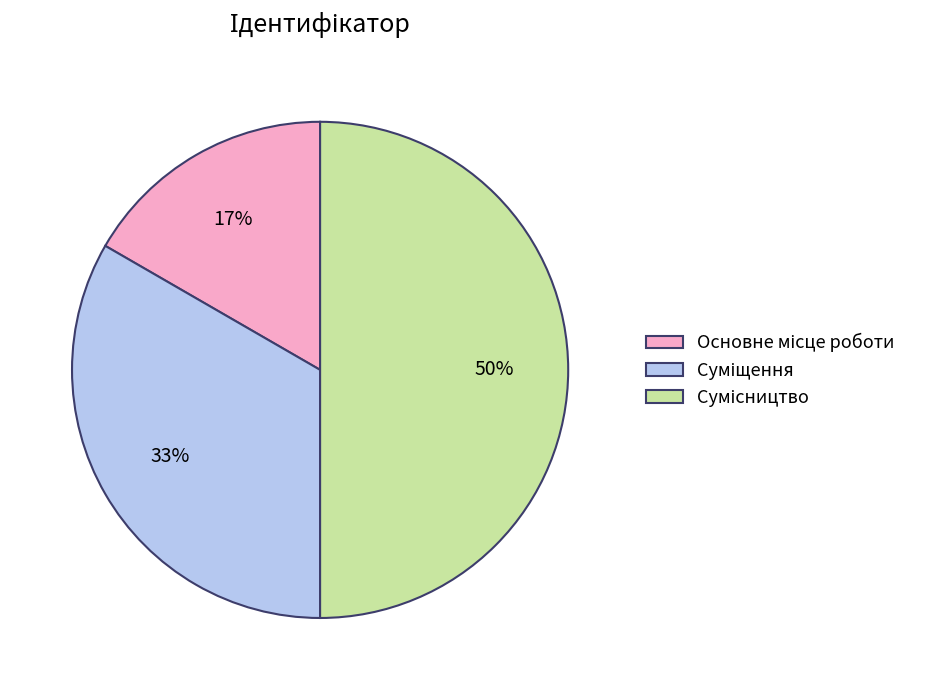

To the nearest percent, what is the difference between the largest and smallest slice percentages?

33%